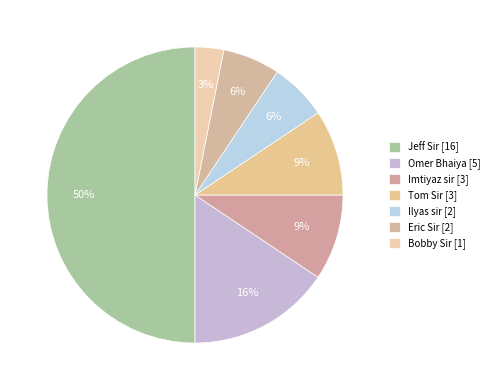

Rank the categories by value from highest to lowest.

Jeff Sir, Omer Bhaiya, Imtiyaz sir, Tom Sir, Ilyas sir, Eric Sir, Bobby Sir